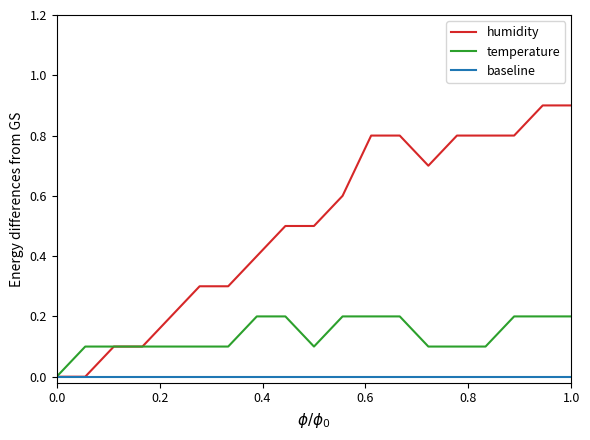

Which series has the largest total across all categories?

humidity